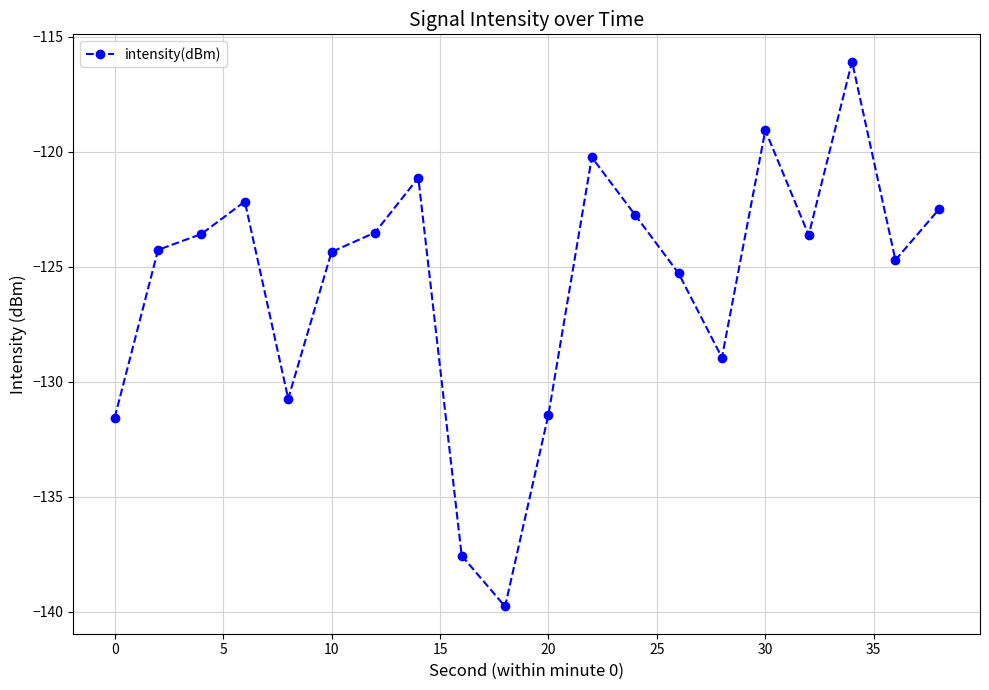

What is the greatest value displayed?

-116.1